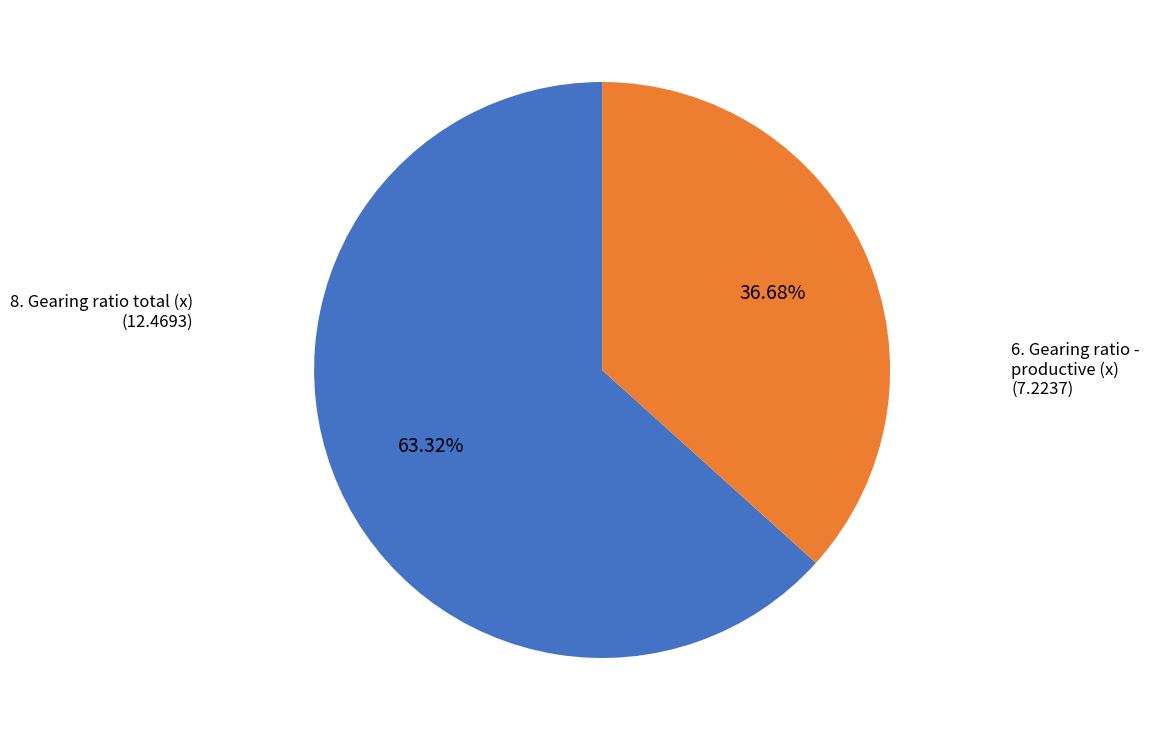

Is there any slice that represents more than half of the pie?

Yes